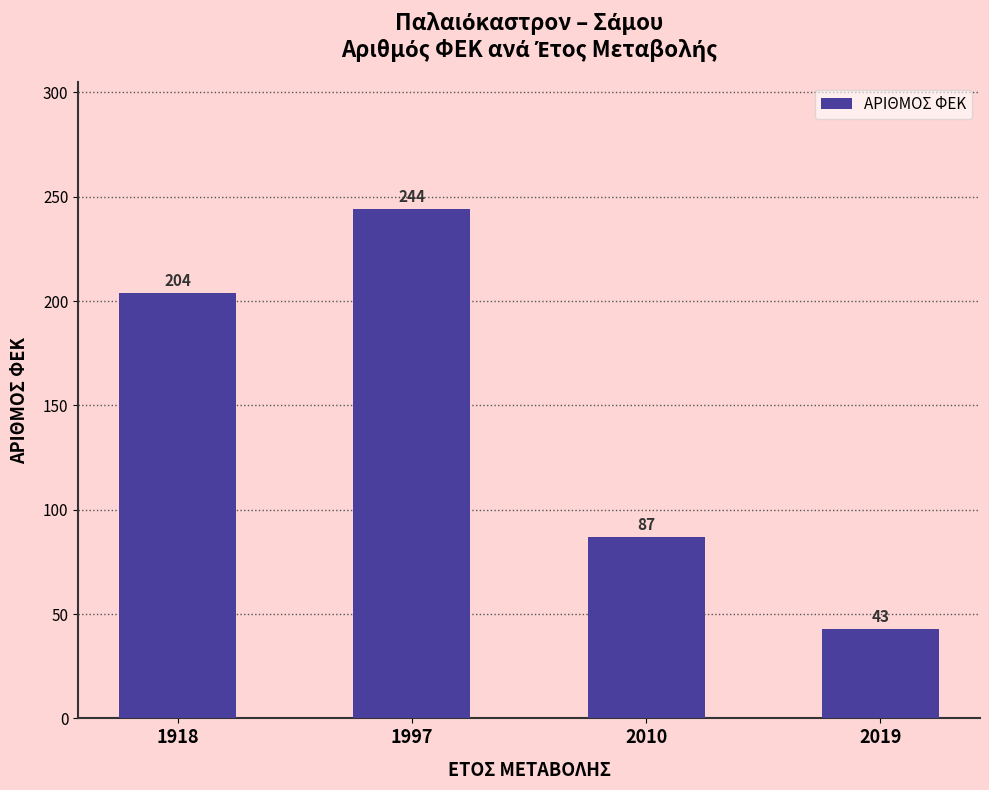

What is the change in value from 2010 to 2019?

-44